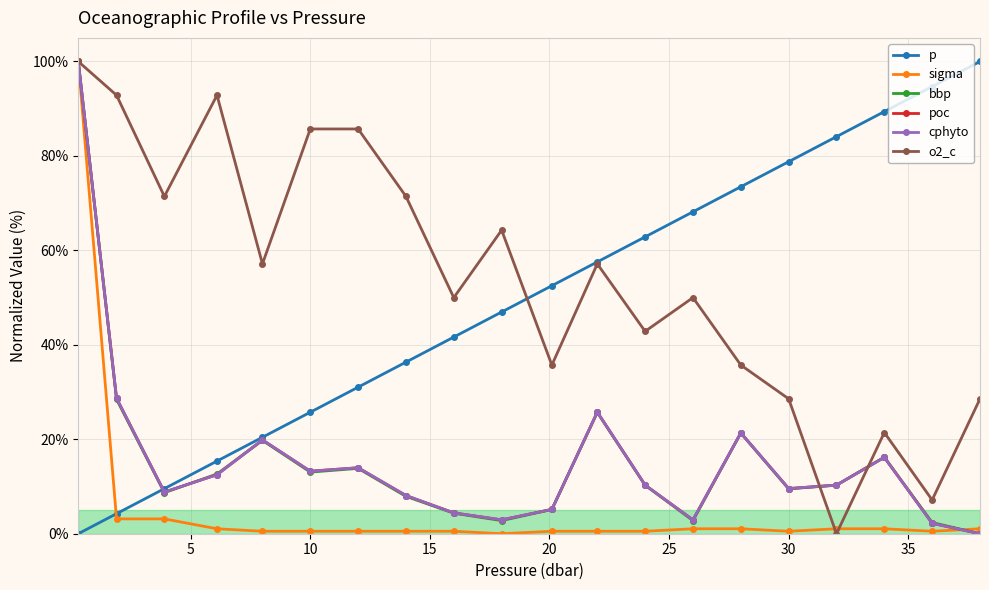

True or false: p has more than 0 points higher than both neighbors.

False